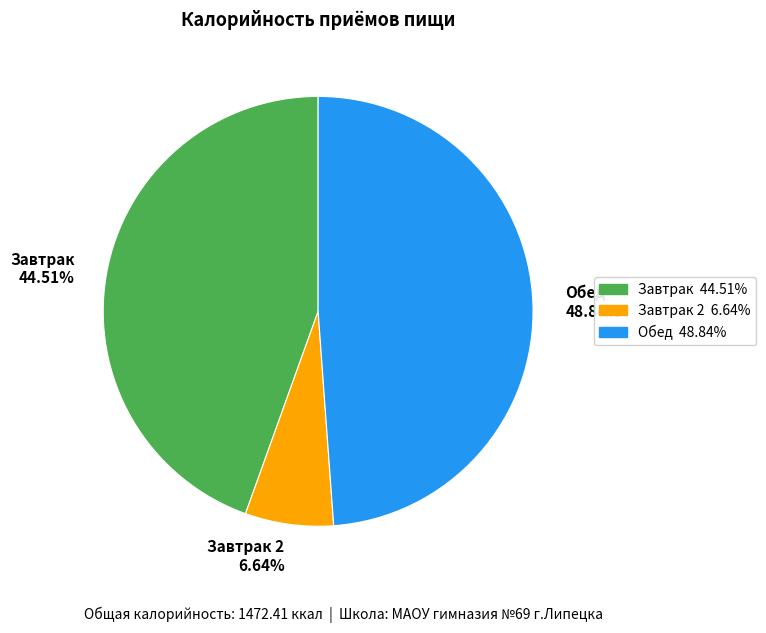

Does Завтрак 44.51% represent more than half of the total?

No